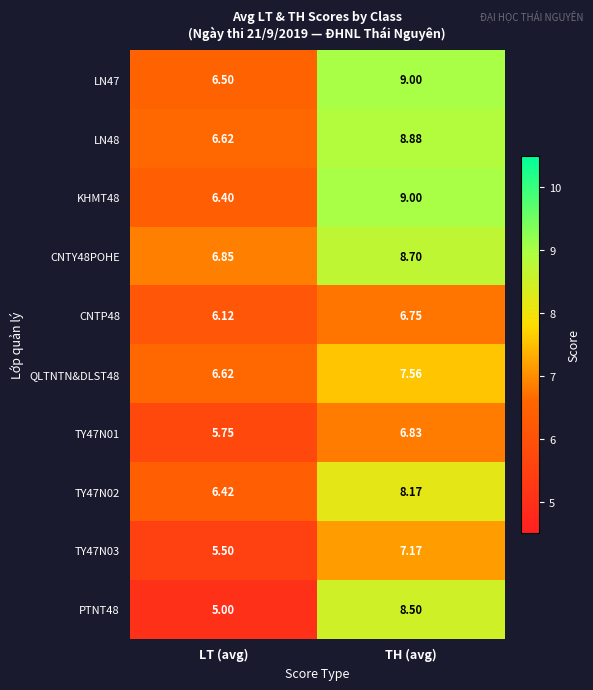

What is the smallest value displayed?

5.0